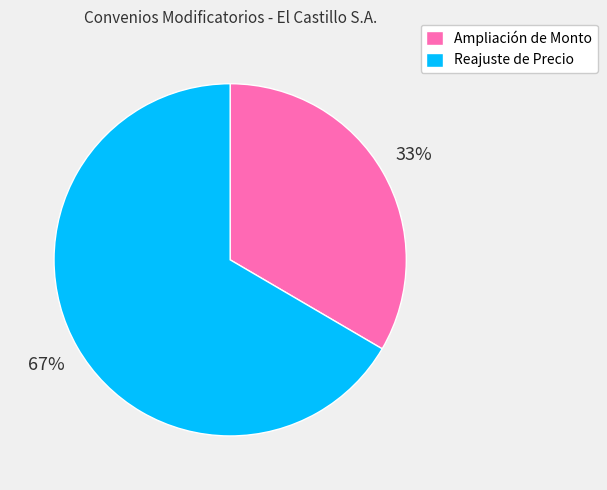

To the nearest percent, what is the average slice percentage?

50%